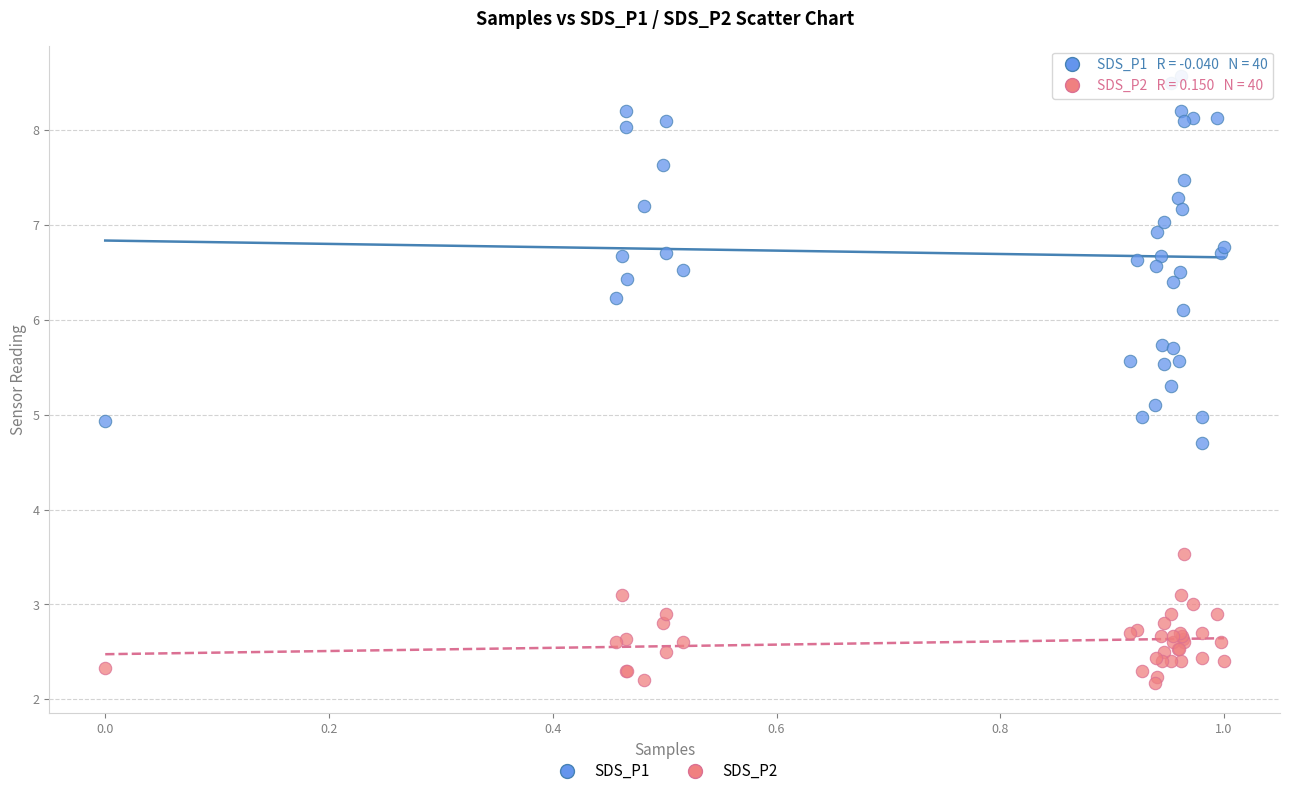

Which series reaches the maximum Y coordinate?

SDS_P1